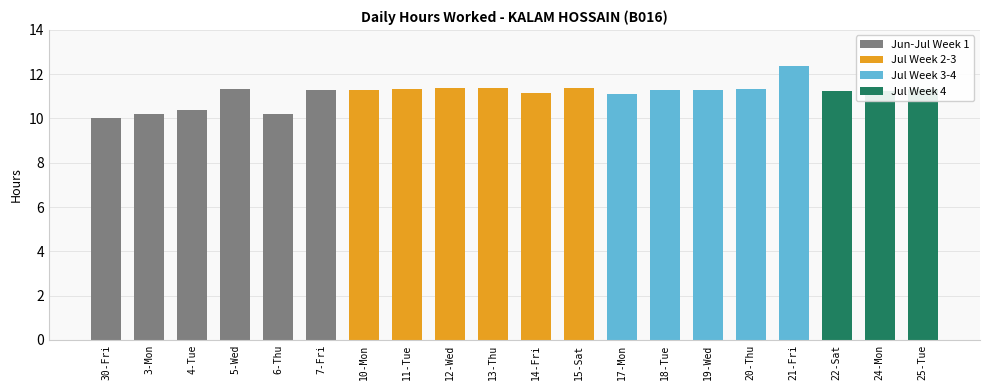

What is the difference between the values at 21-Fri and 11-Tue?

1.0